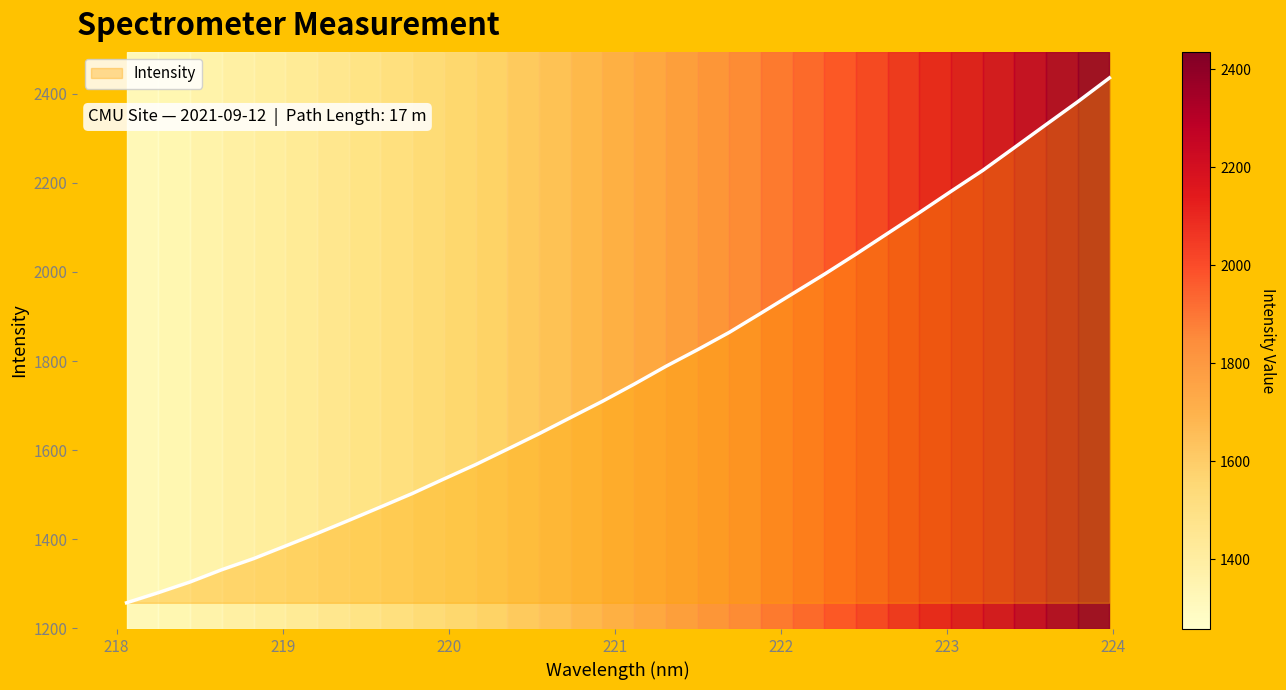

What is the maximum value shown in the chart?

2435.6